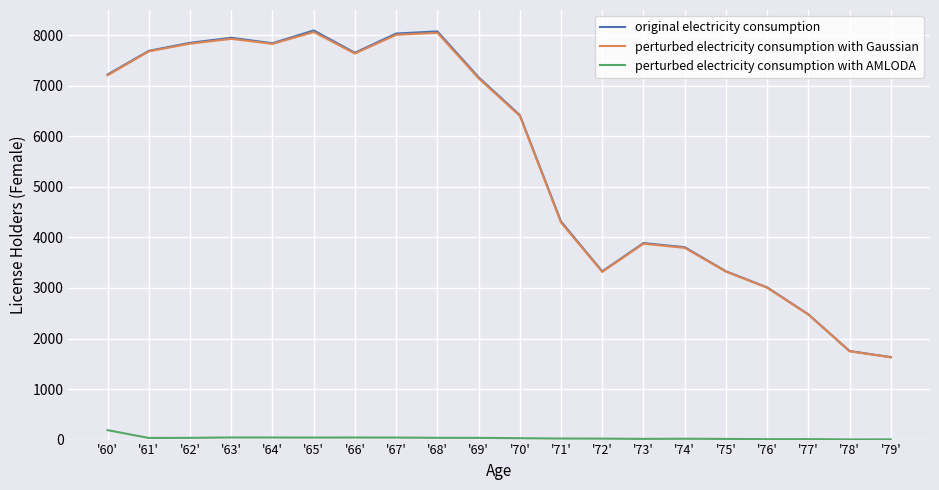

True or false: perturbed electricity consumption with AMLODA and perturbed electricity consumption with Gaussian intersect in this chart.

False